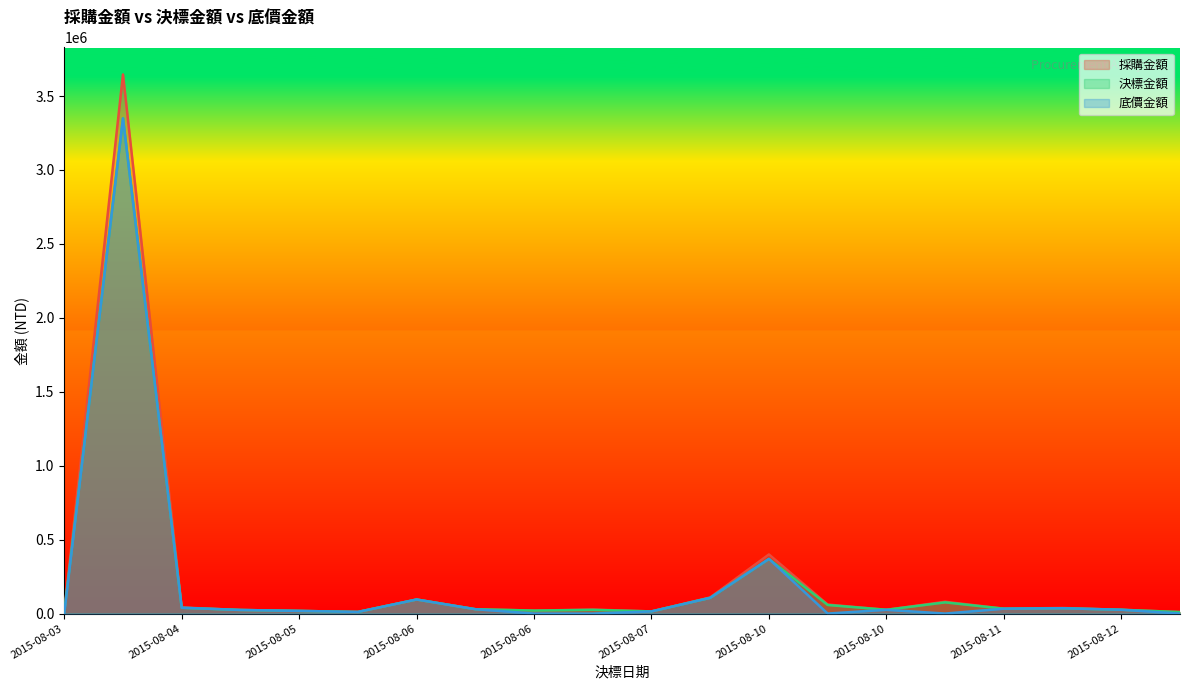

At 2015-08-10, list the series in order from smallest to largest.

決標金額, 底價金額, 採購金額